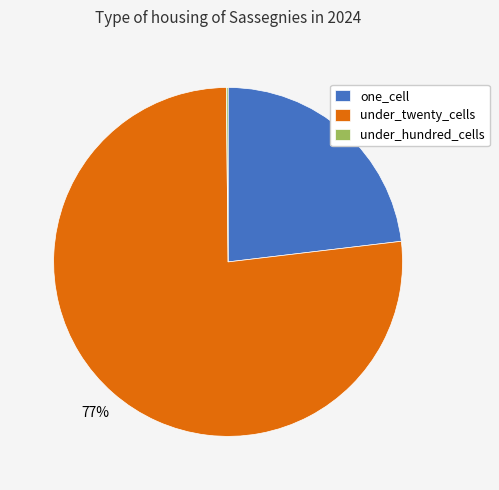

Is it true that one_cell is 23% of the pie?

True